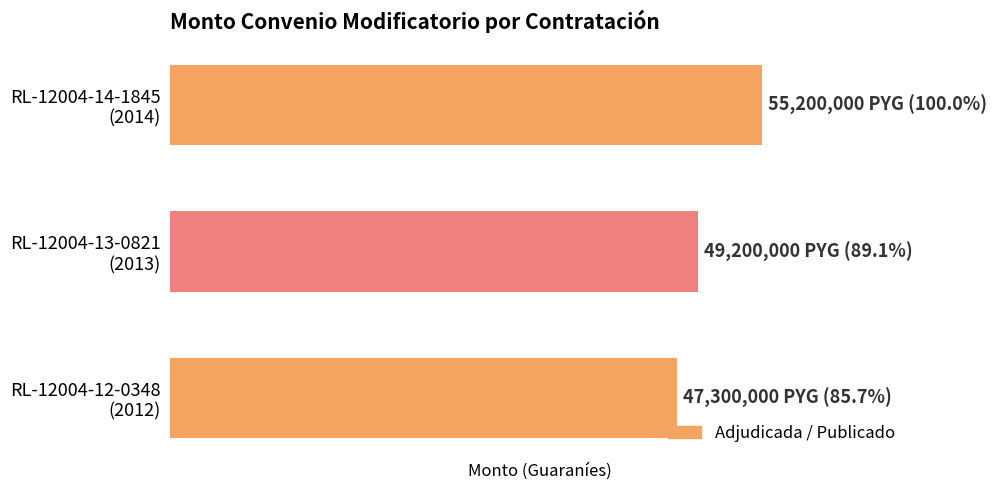

How many bars are there in total?

3